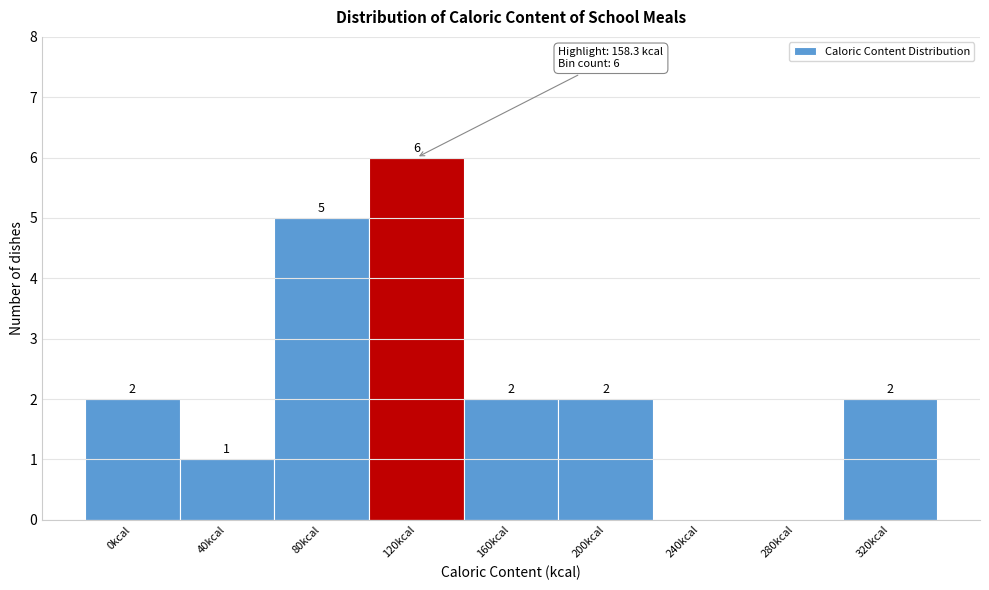

Reading left to right, list all the values displayed in this chart.

0kcal=2	40kcal=1	80kcal=5	120kcal=6	160kcal=2	200kcal=2	240kcal=0	280kcal=0	320kcal=2